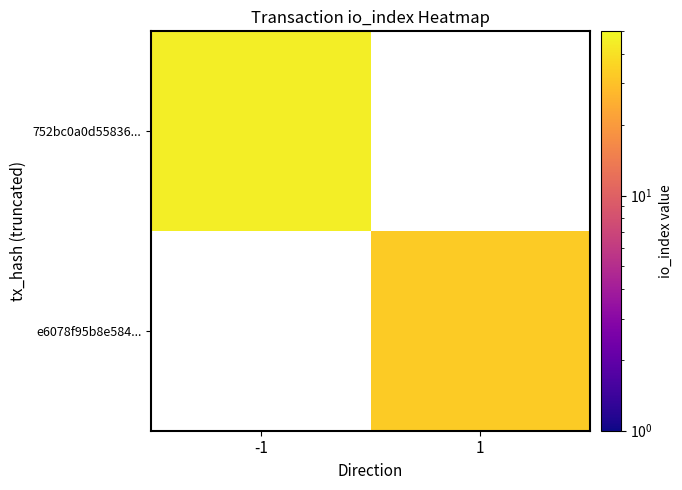

Which category has the highest value in the e6078f95b8e584... series?

-1